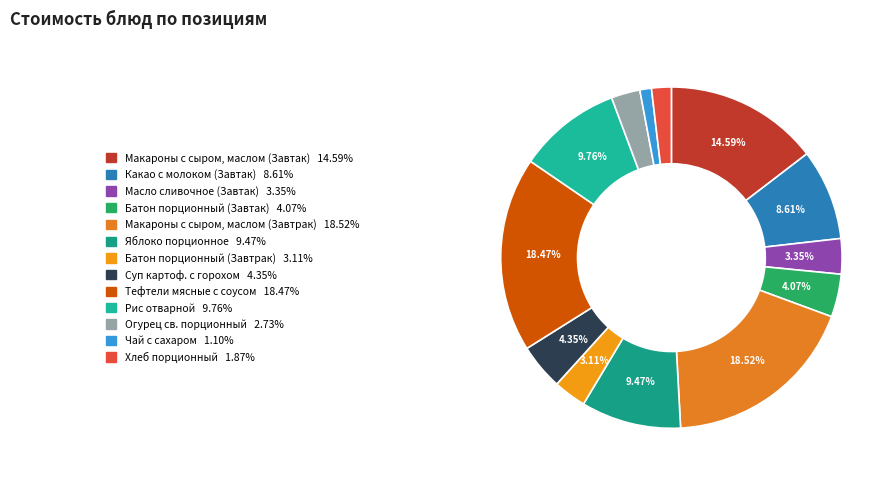

What is the total percentage of Суп картоф. с горохом and Масло сливочное (Завтак)?

7.7%